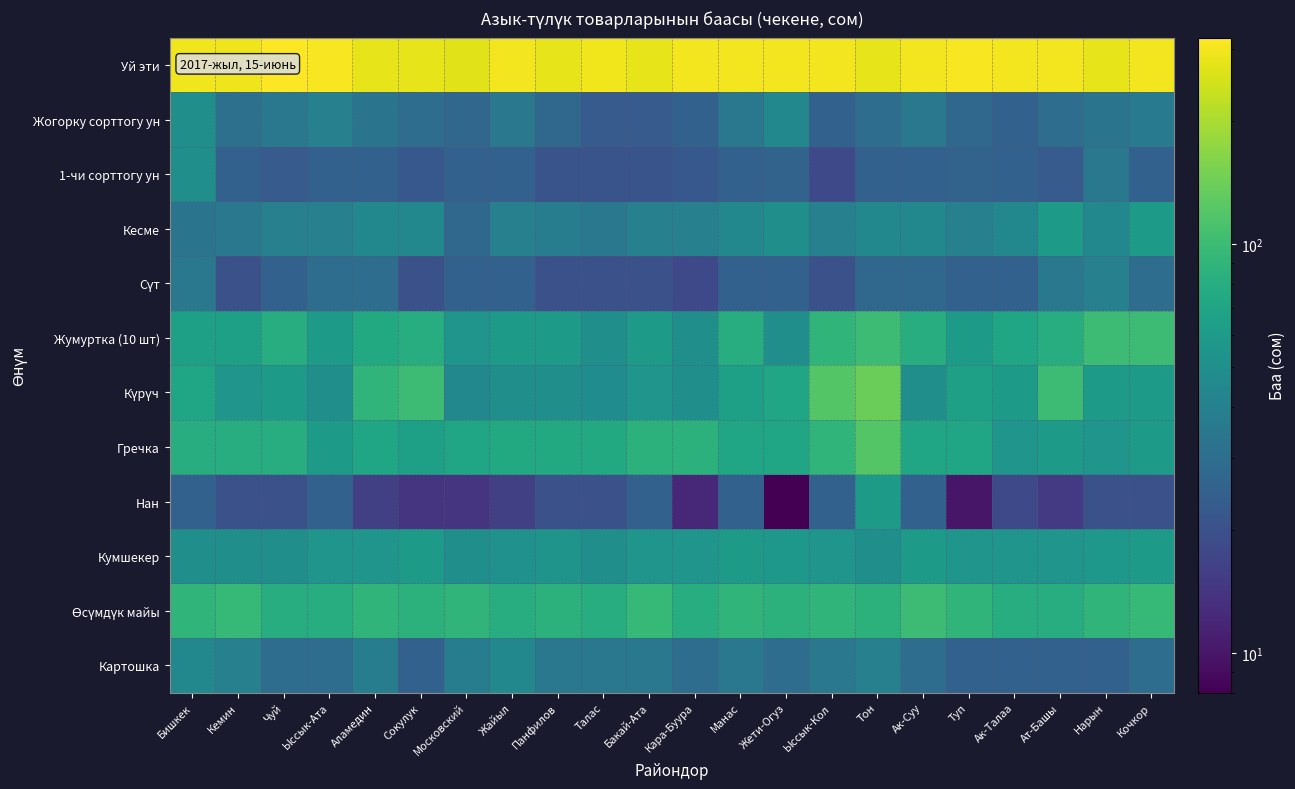

What is the maximum value shown in the chart?

320